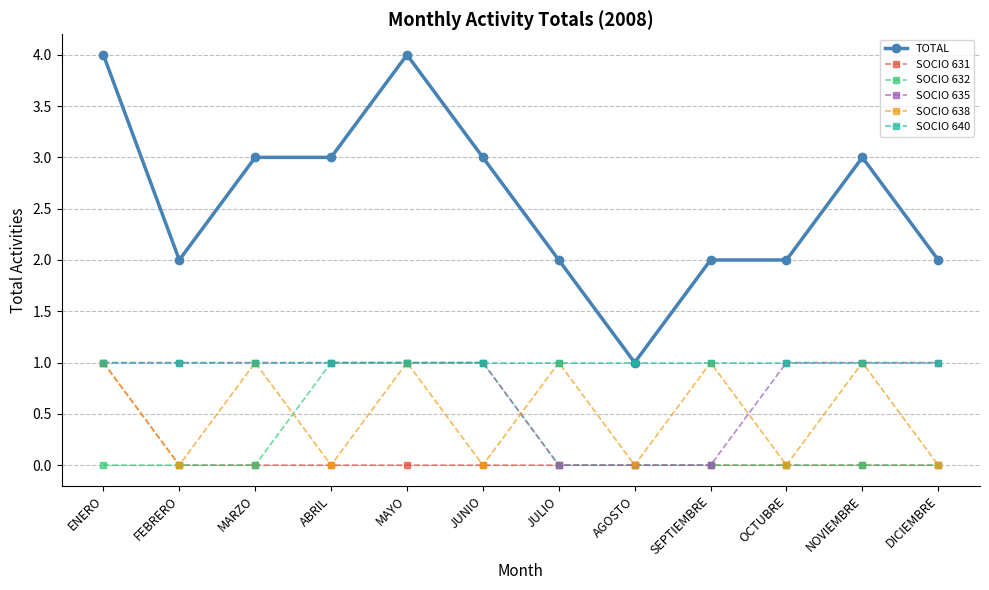

Which series has the largest range (max minus min)?

TOTAL